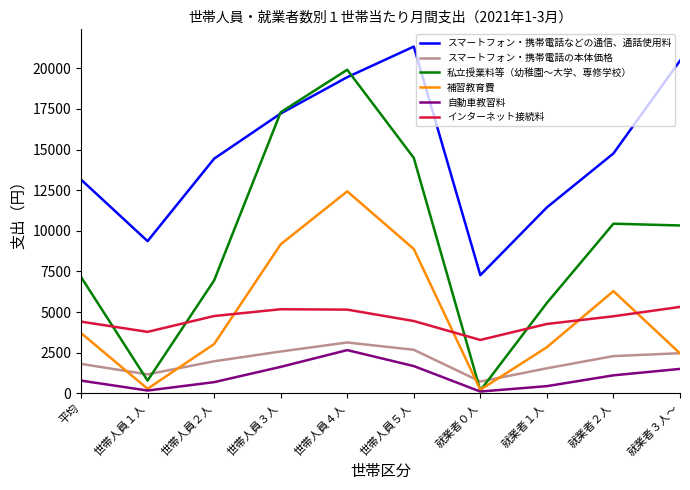

At which label is 補習教育費 closest to 6325?

就業者２人